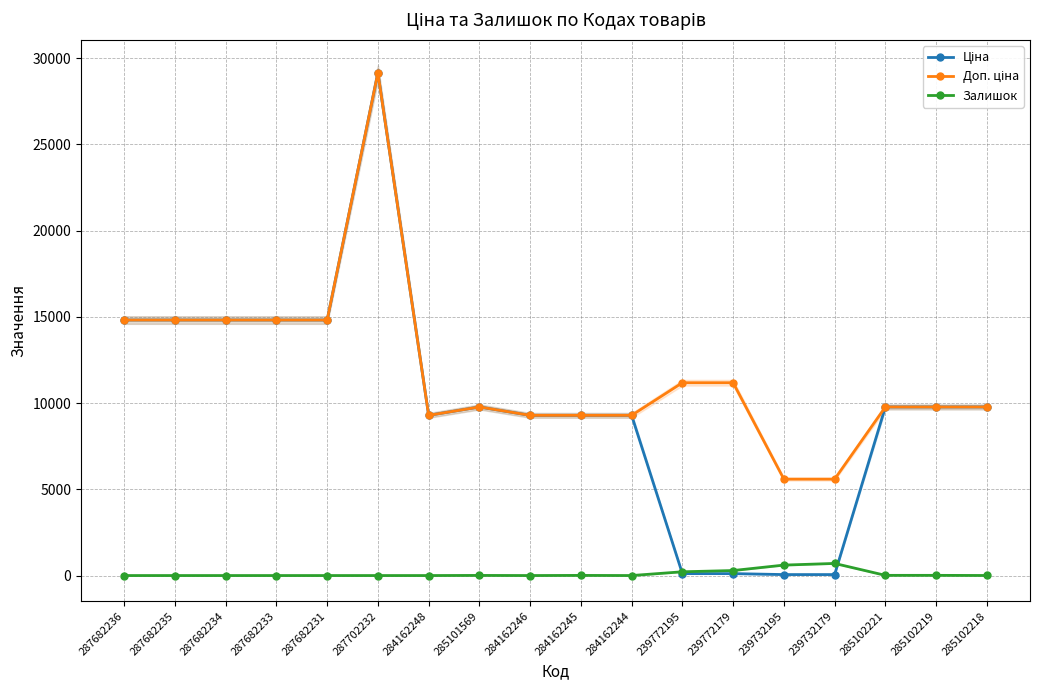

Which label corresponds to the largest value in the chart?

287702232